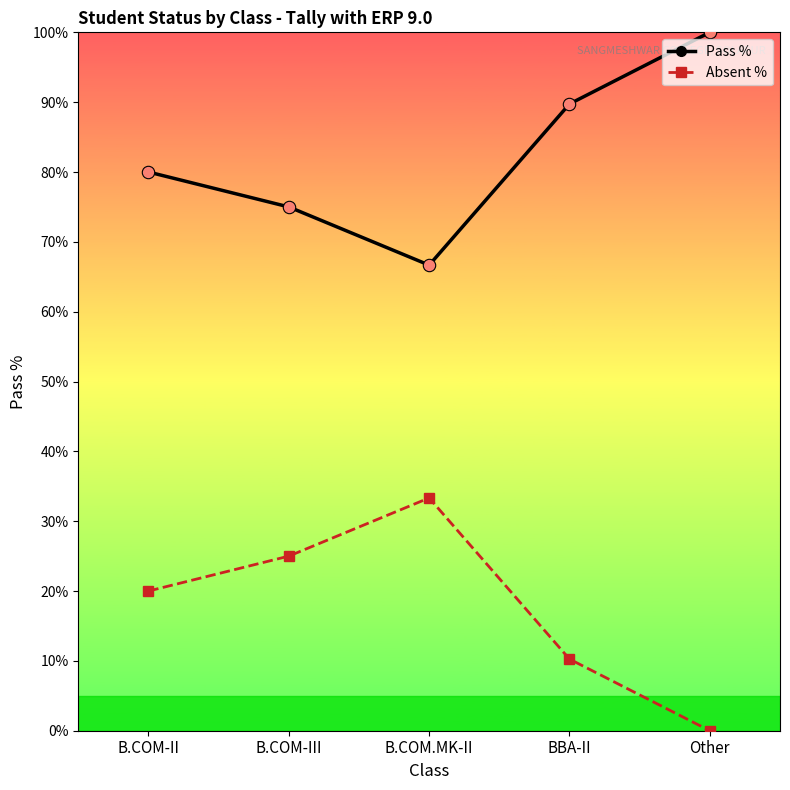

What is the total value across all series at B.COM-III?

100.0